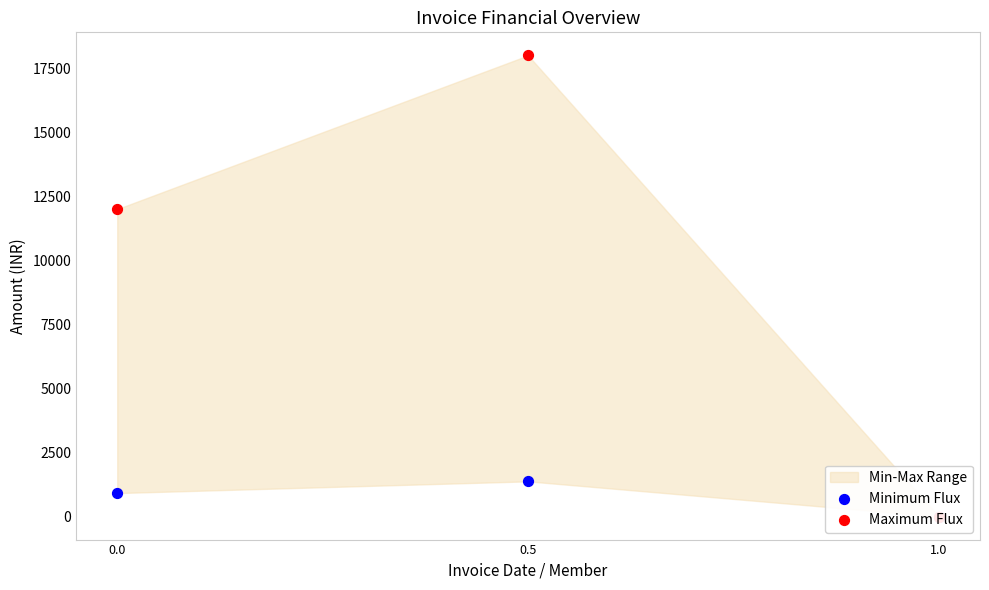

At which category is the sum across all series the highest?

0.5